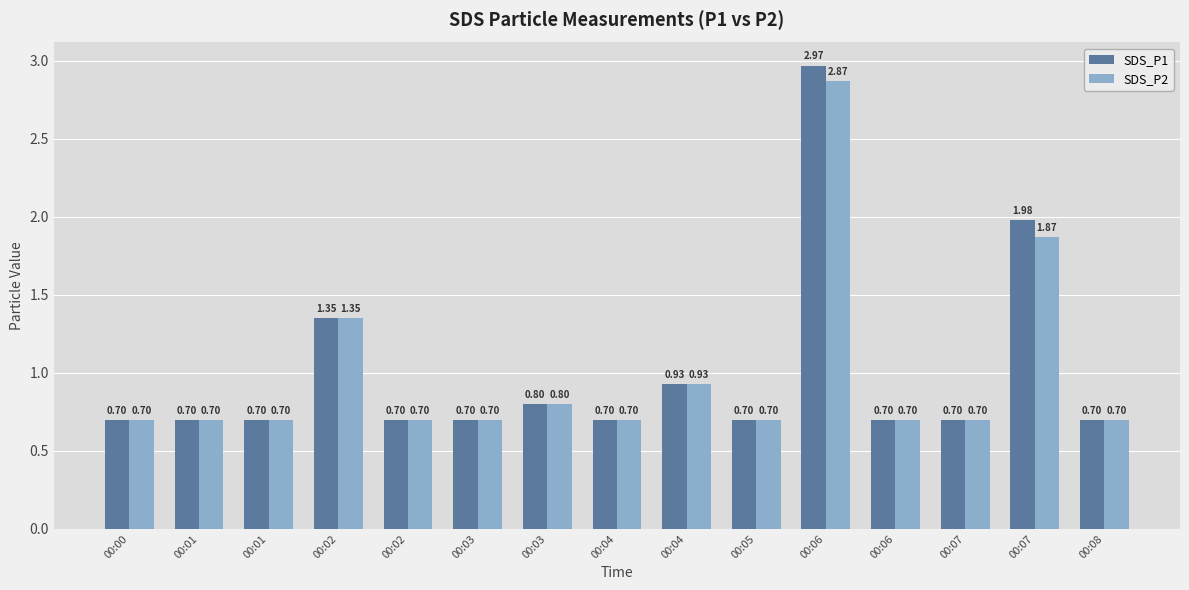

How many series are shown in this chart?

2